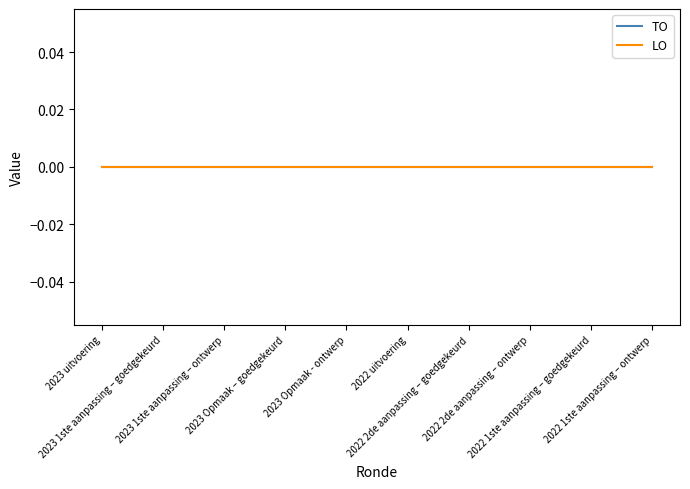

True or false: AO has more than 2 interior local peaks.

False